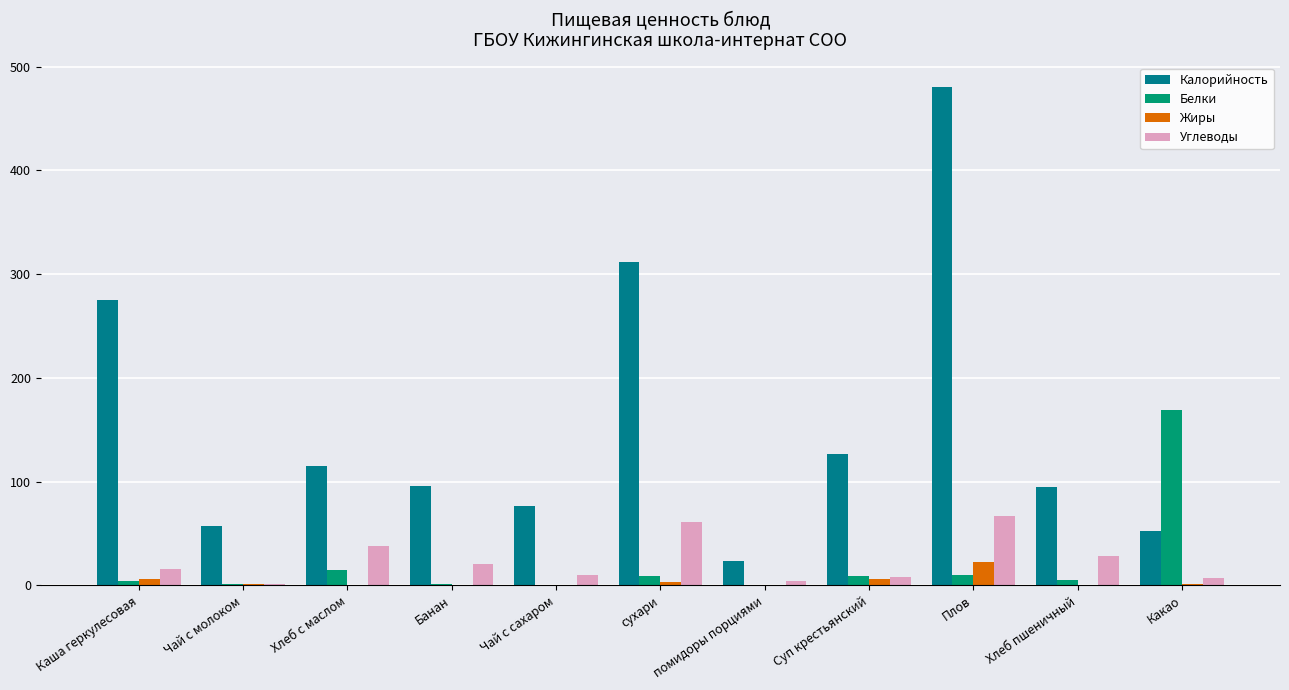

What is the approximate value of Жиры at Хлеб с маслом?

0.3